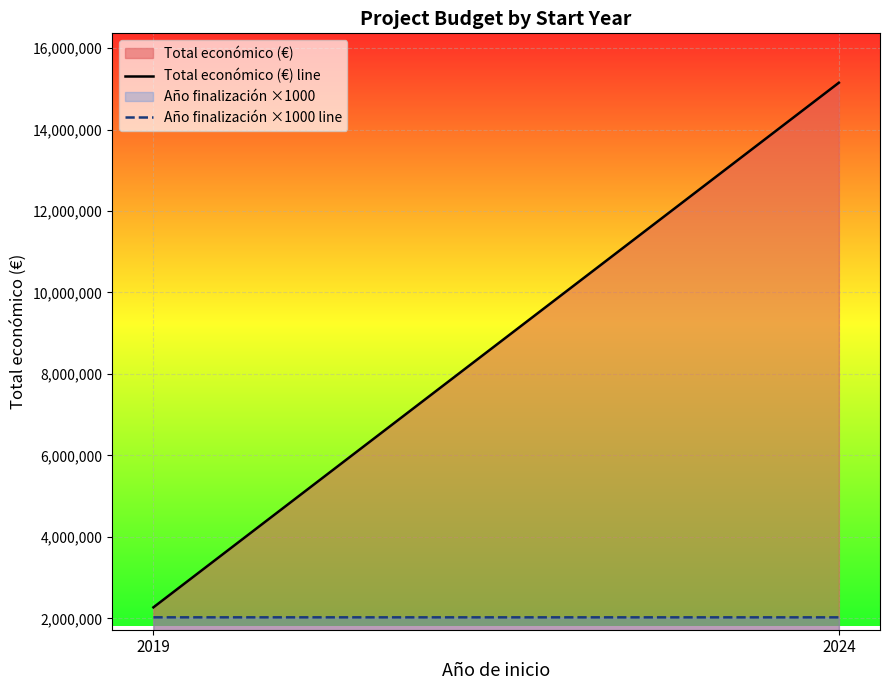

What value does the Año finalización ×1000 line series have at 2024?

2025961.5